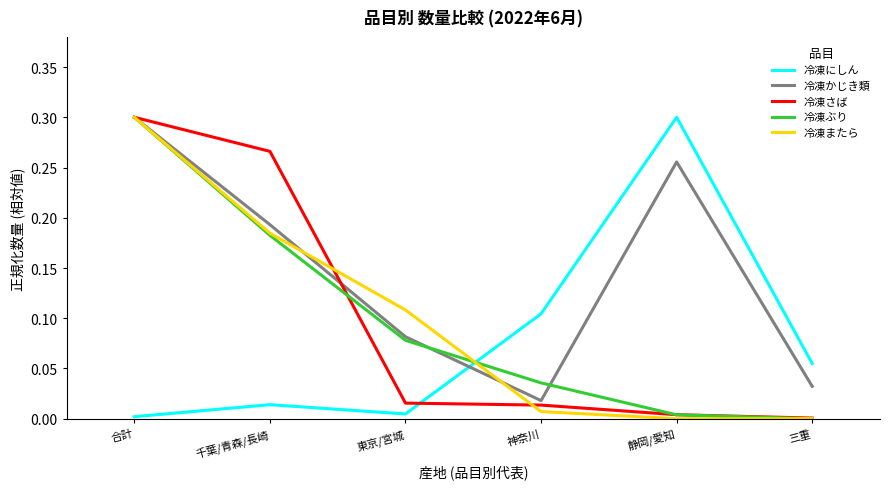

Which series has the largest total across all categories?

冷凍かじき類